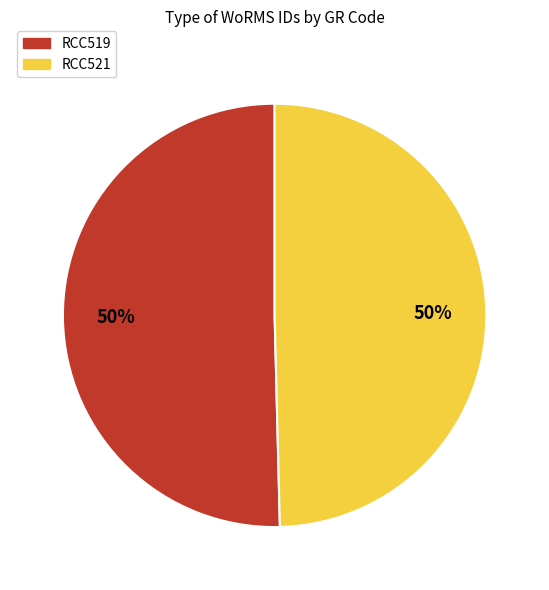

To the nearest percent, what is the average slice percentage?

50%